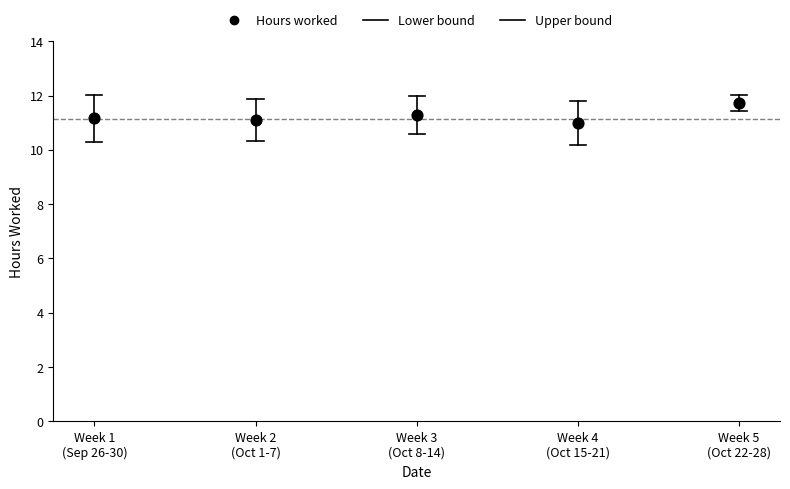

What is the average Y value?

11.2